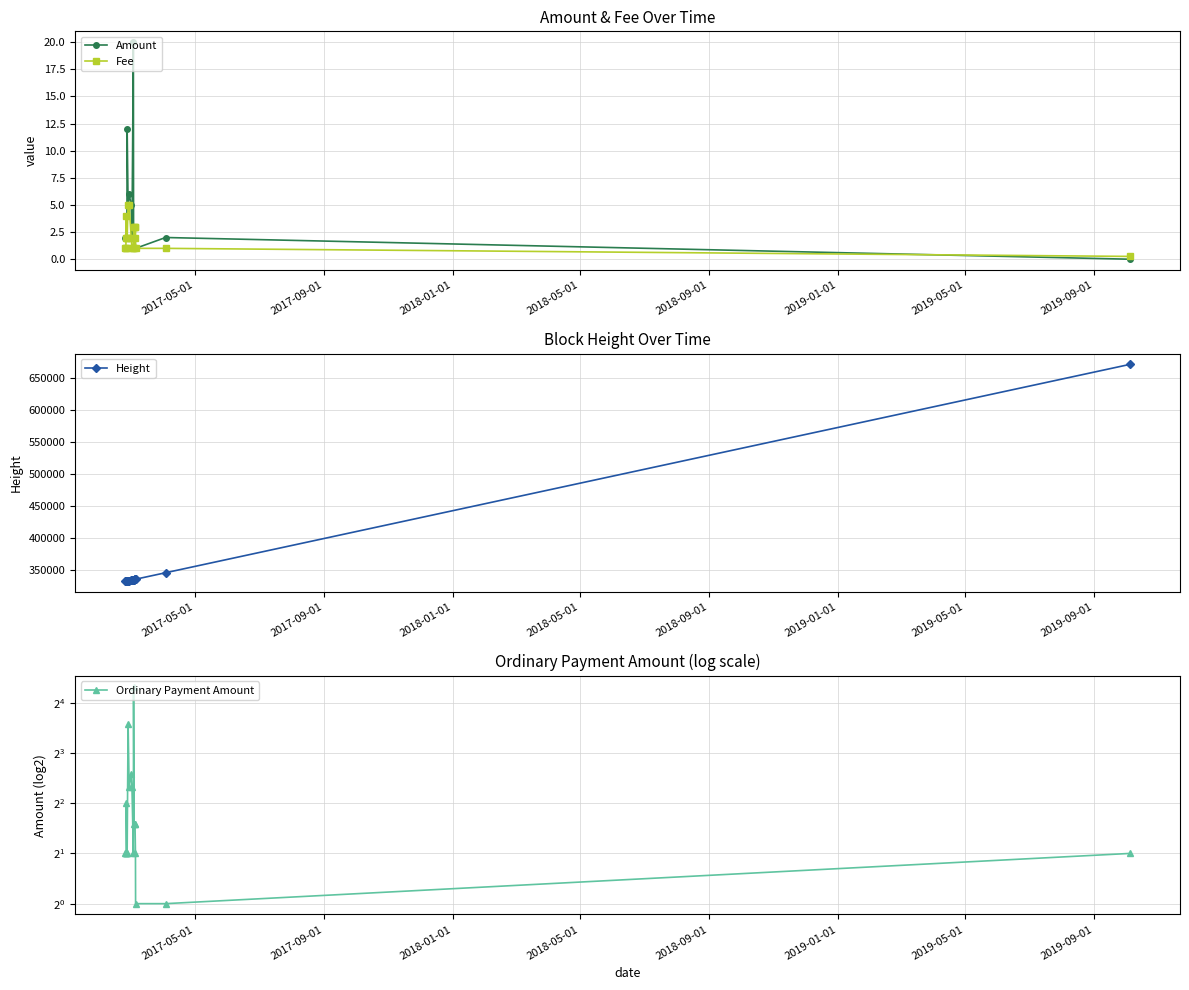

True or false: Fee has more than 1 points higher than both neighbors.

True